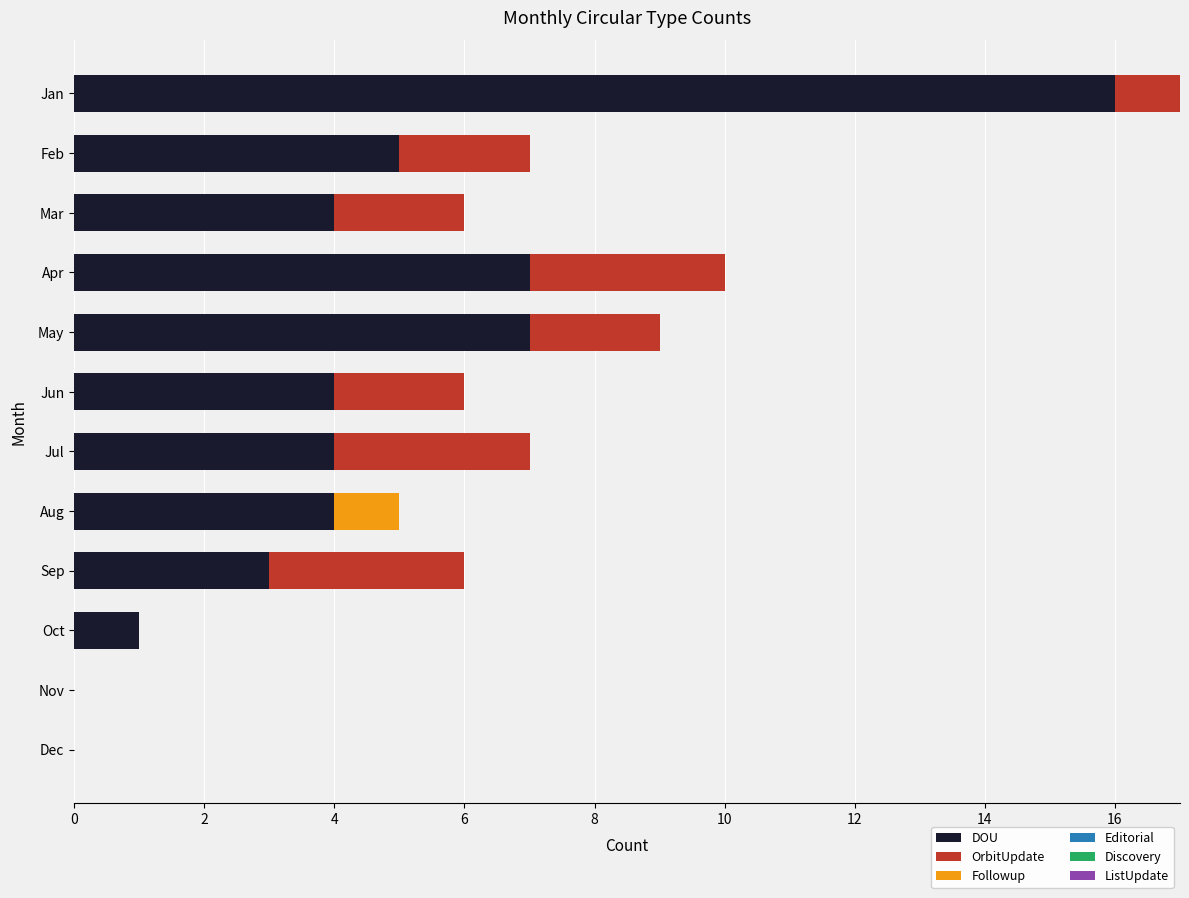

At which category is the sum across all series the highest?

Jan